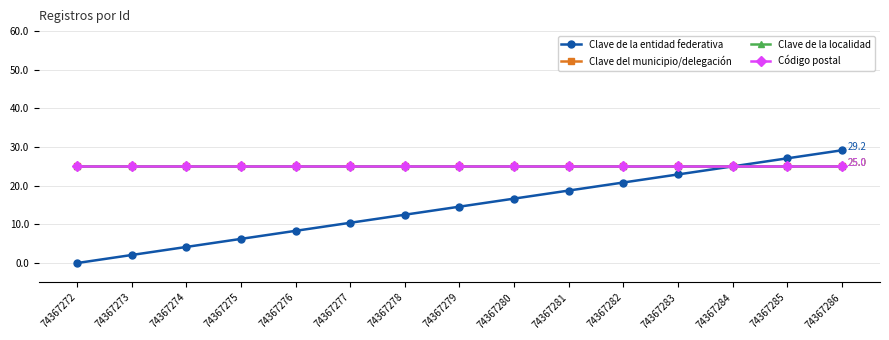

Reading left to right, transcribe all the data shown in this chart.

Clave de la entidad federativa: 74367272=0.0	74367273=2.1	74367274=4.2	74367275=6.2	74367276=8.3	74367277=10.4	74367278=12.5	74367279=14.6	74367280=16.7	74367281=18.8	74367282=20.8	74367283=22.9	74367284=25.0	74367285=27.1	74367286=29.2
Clave del municipio/delegación: 74367272=25.0	74367273=25.0	74367274=25.0	74367275=25.0	74367276=25.0	74367277=25.0	74367278=25.0	74367279=25.0	74367280=25.0	74367281=25.0	74367282=25.0	74367283=25.0	74367284=25.0	74367285=25.0	74367286=25.0
Clave de la localidad: 74367272=25.0	74367273=25.0	74367274=25.0	74367275=25.0	74367276=25.0	74367277=25.0	74367278=25.0	74367279=25.0	74367280=25.0	74367281=25.0	74367282=25.0	74367283=25.0	74367284=25.0	74367285=25.0	74367286=25.0
Código postal: 74367272=25.0	74367273=25.0	74367274=25.0	74367275=25.0	74367276=25.0	74367277=25.0	74367278=25.0	74367279=25.0	74367280=25.0	74367281=25.0	74367282=25.0	74367283=25.0	74367284=25.0	74367285=25.0	74367286=25.0